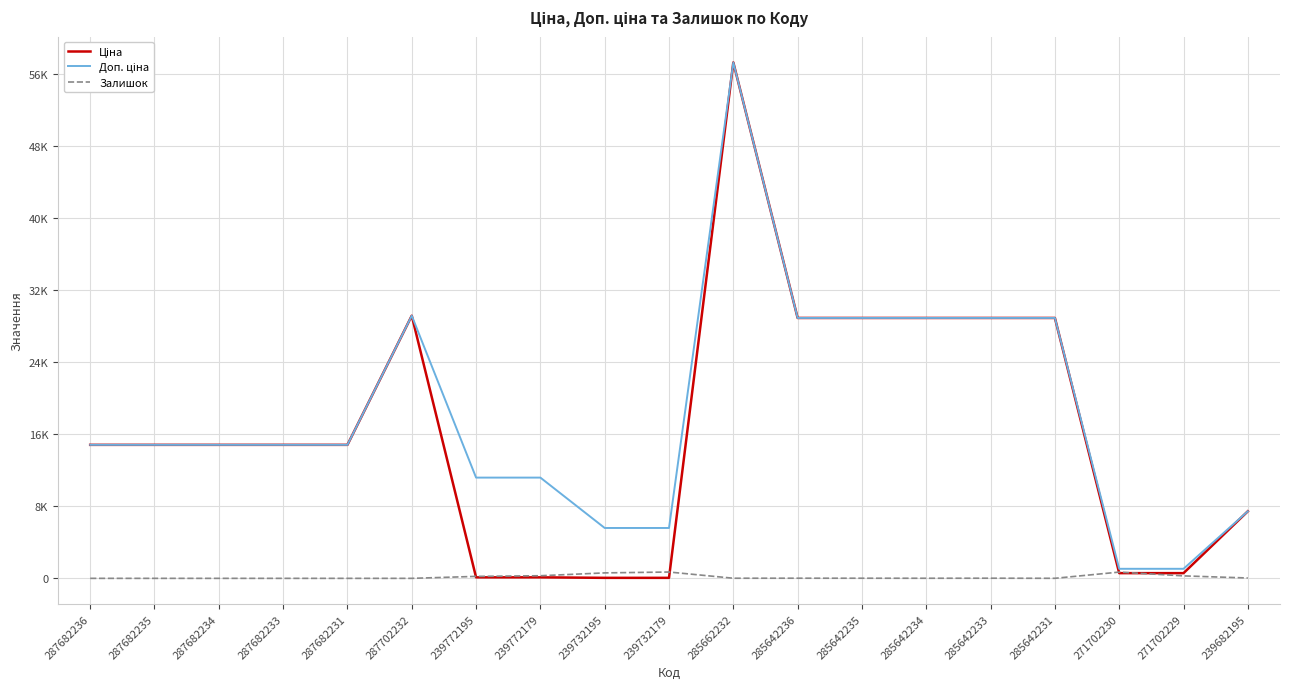

Rank the series at 271702230 from highest to lowest value.

Доп. ціна, Залишок, Ціна